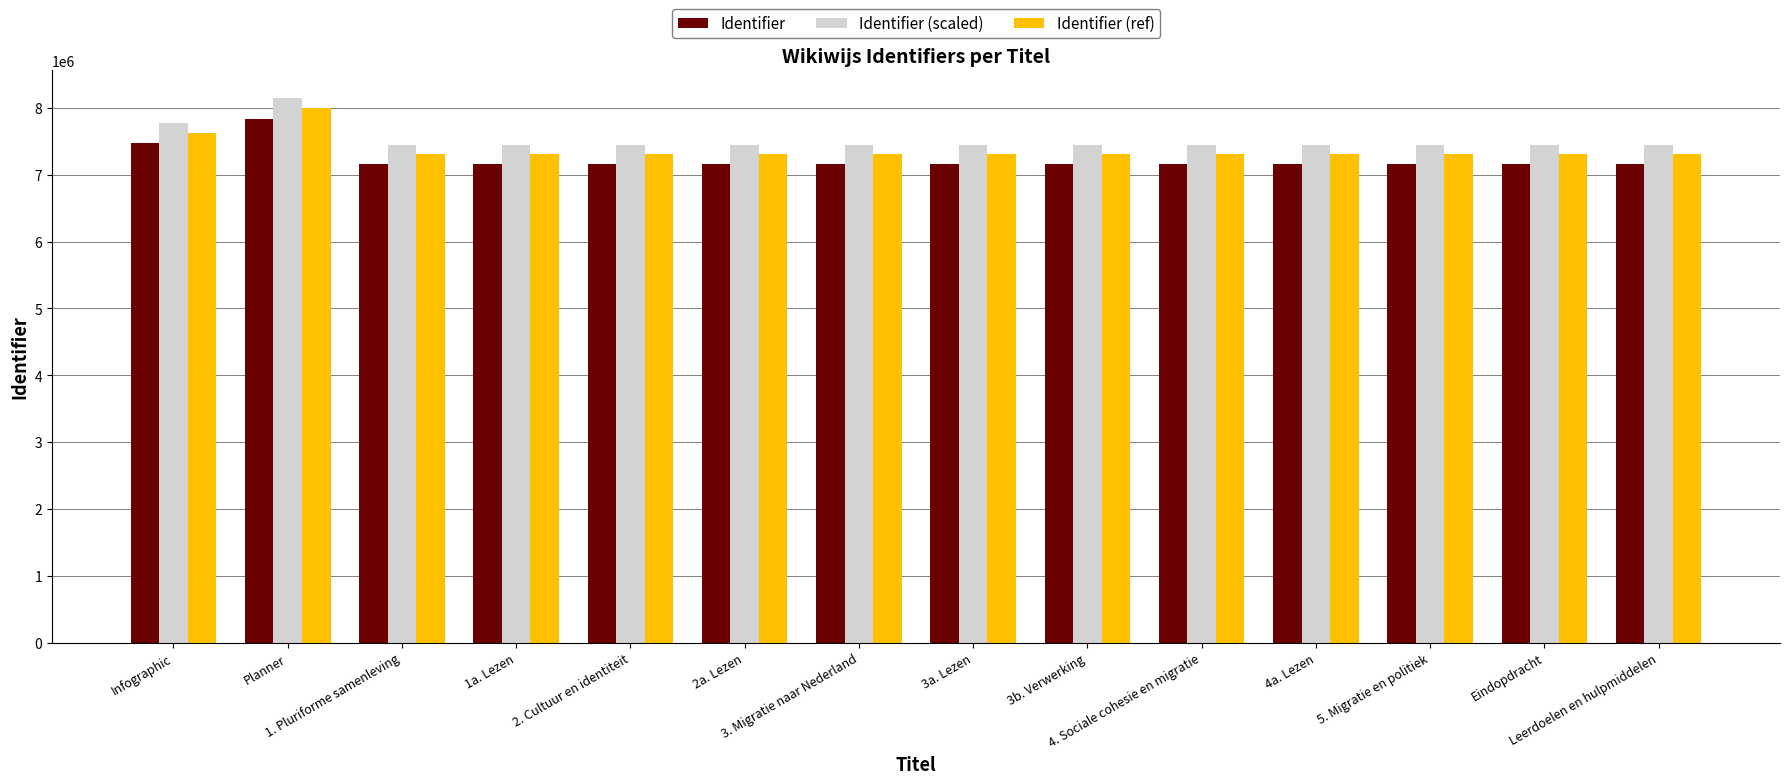

Which series has the largest total across all categories?

Identifier (scaled)